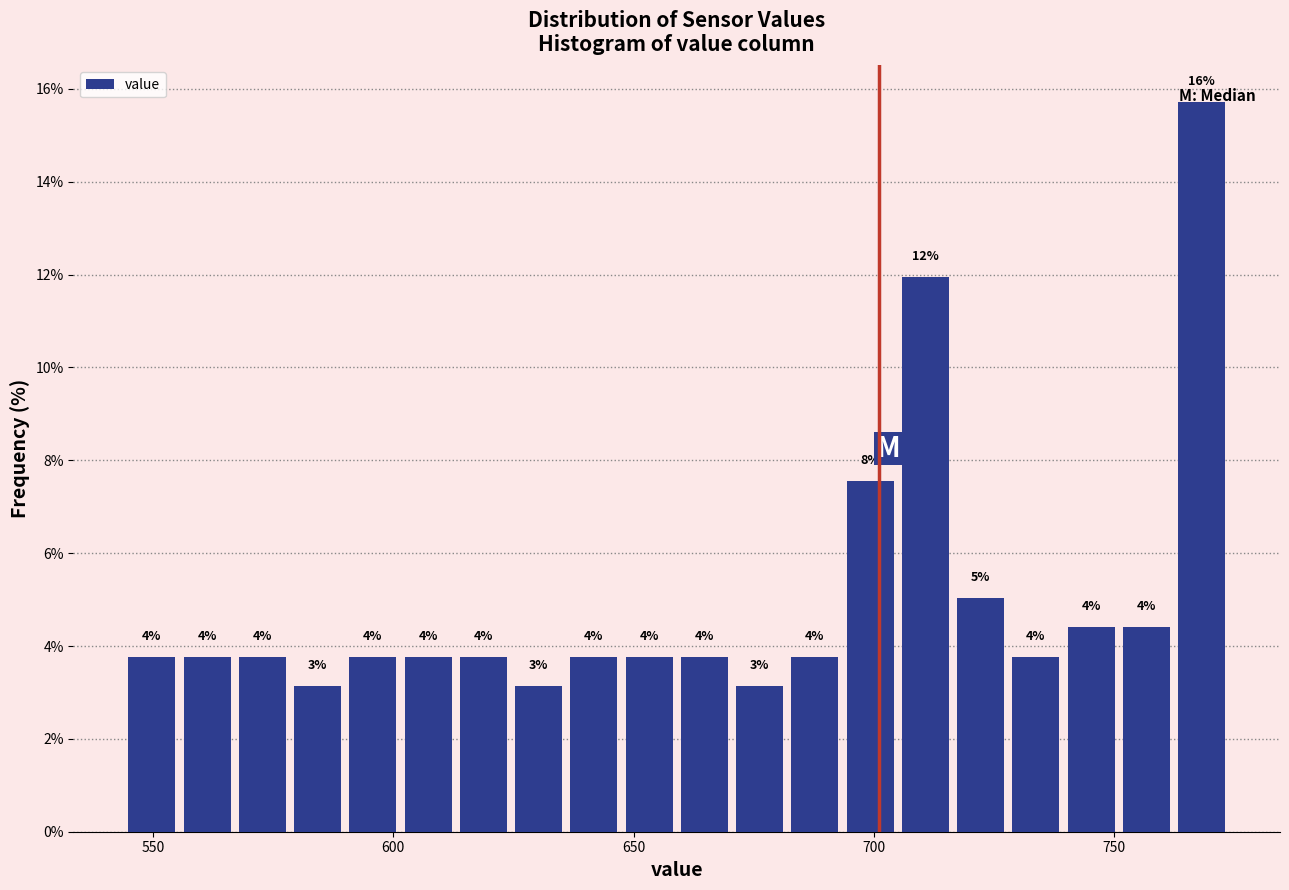

Read against the x-axis, roughly where is the centre of the tallest bar?

770